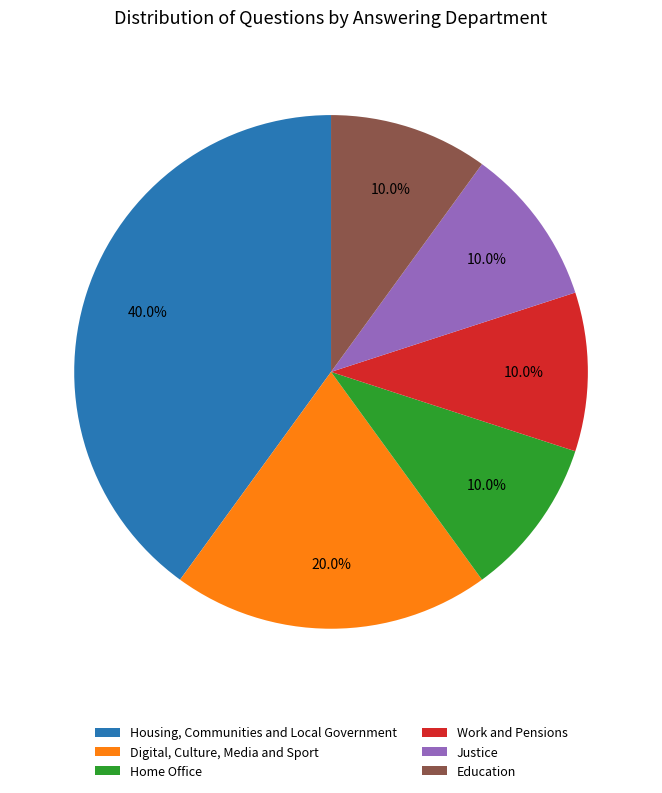

To the nearest percent, what is the average slice percentage?

17%